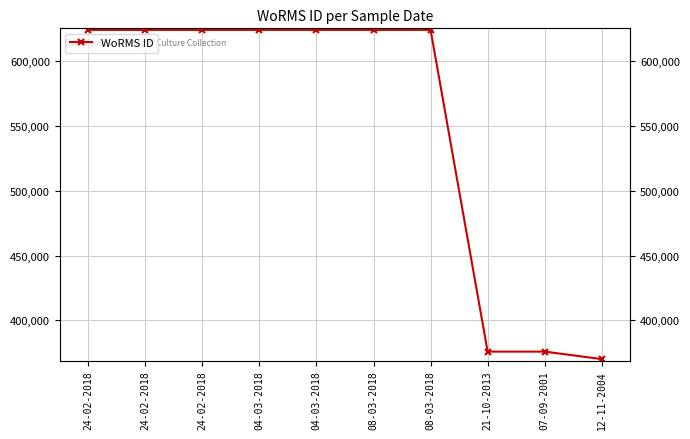

Which label corresponds to the smallest value in the chart?

12-11-2004